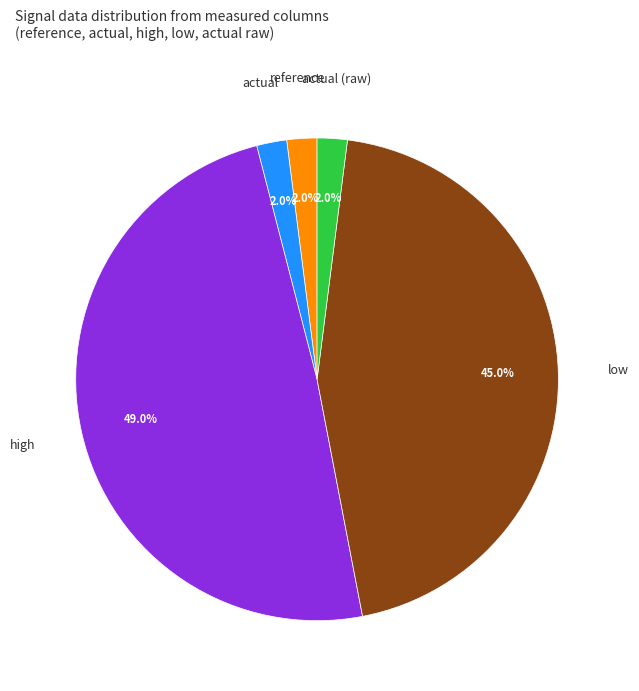

Does any single category account for the majority?

No